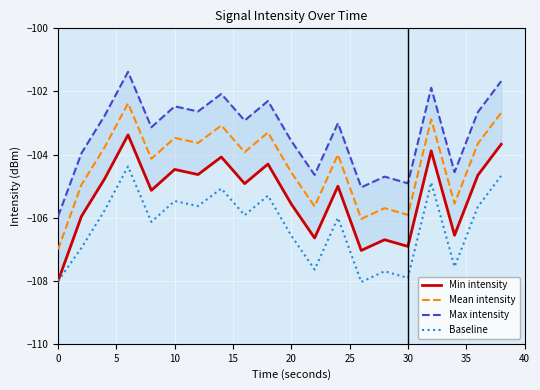

How many series are shown in this chart?

4